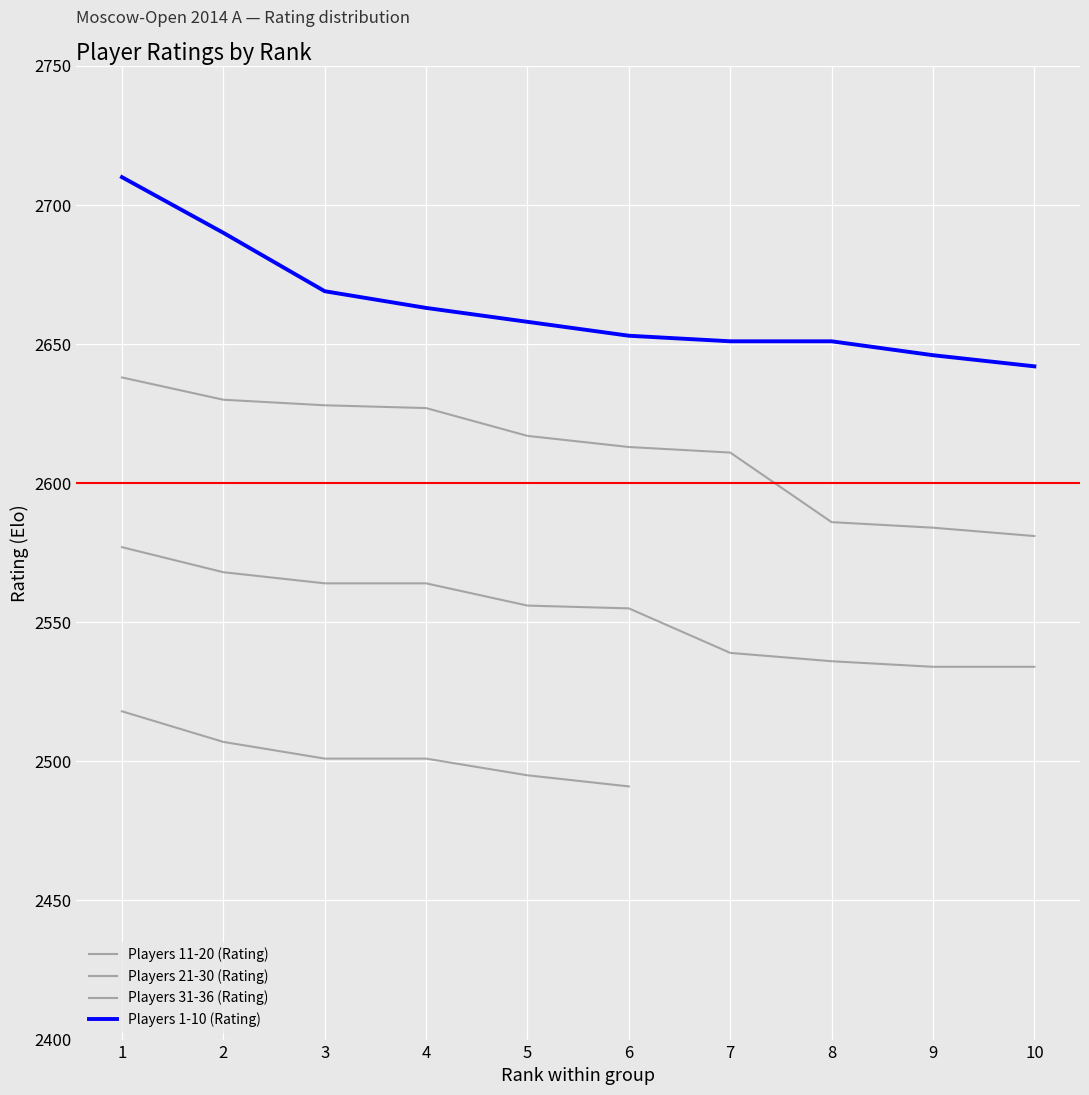

At which label does Players 1-10 (Rating) first exceed 2658?

1